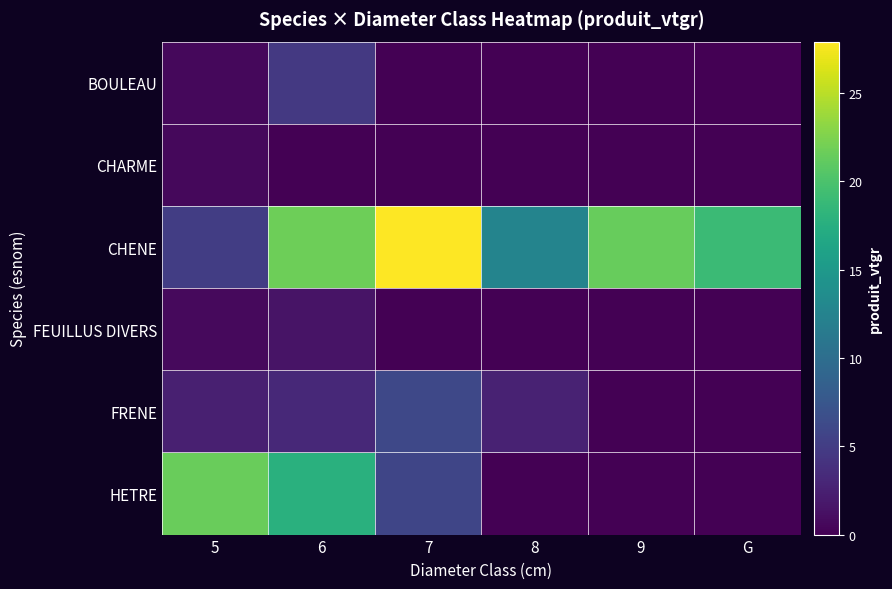

List the series in order of their peak value, lowest first.

CHARME, FEUILLUS DIVERS, BOULEAU, FRENE, HETRE, CHENE